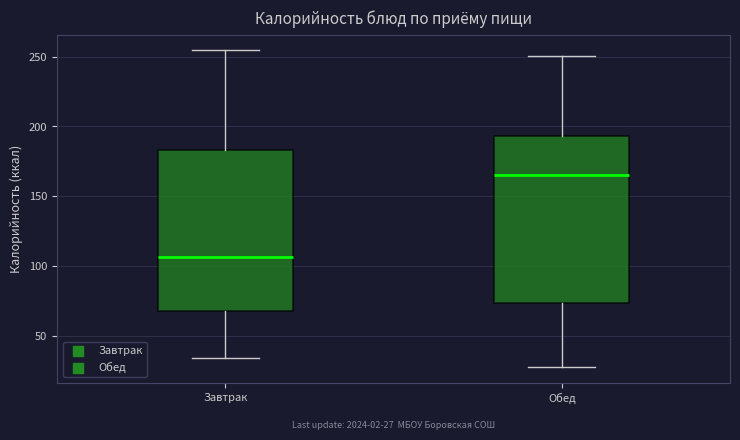

Which box has the lowest median line?

Завтрак